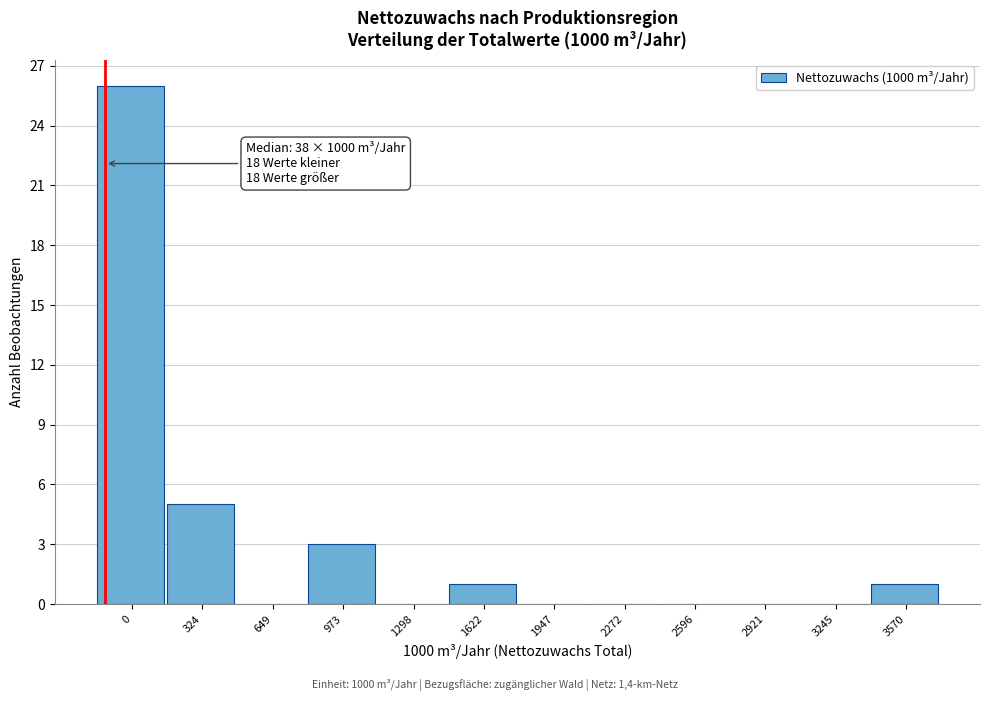

Reading right to left, list all the values displayed in this chart.

3570=1	3245=0	2921=0	2596=0	2272=0	1947=0	1622=1	1298=0	973=3	649=0	324=5	0=26